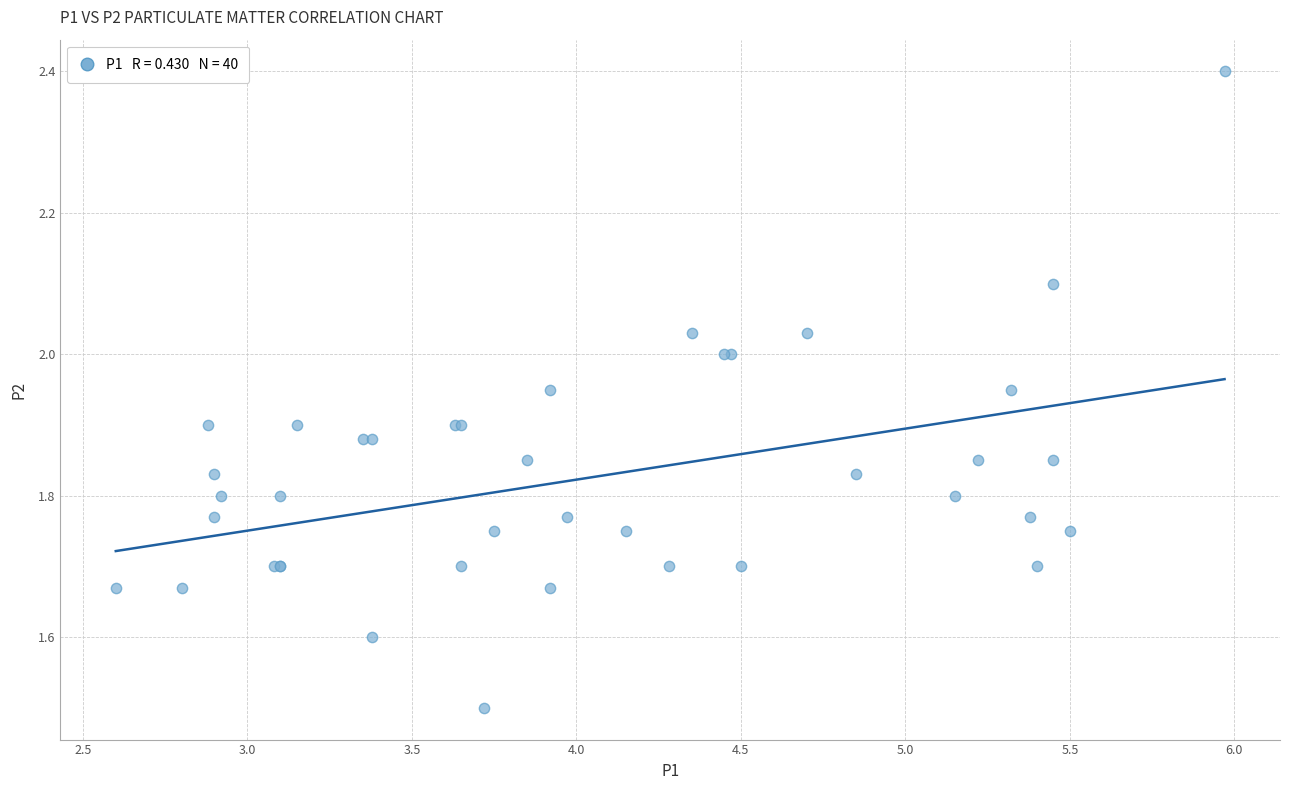

What Y value in the scatter plot is closest to 1?

1.5